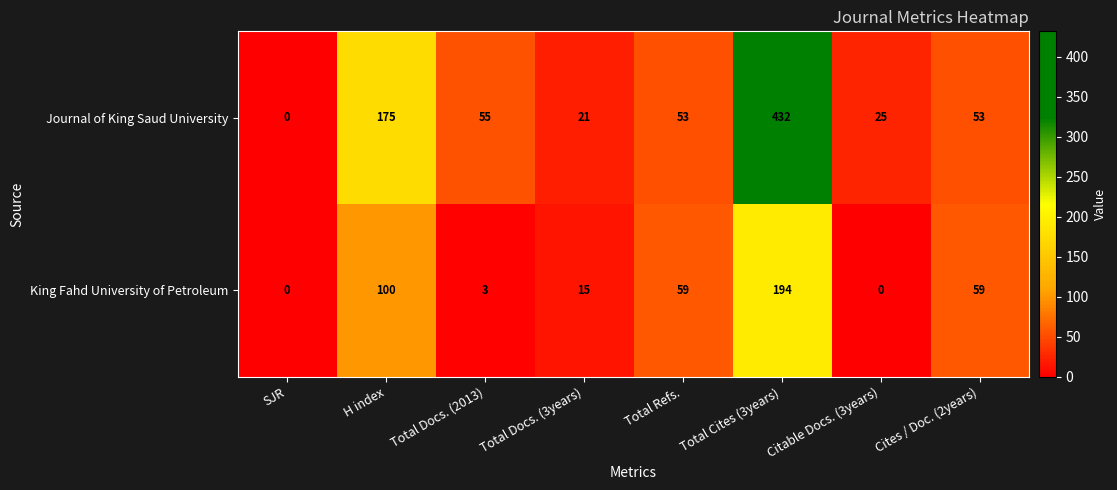

Where does the Journal of King Saud University series first go above 53?

H index